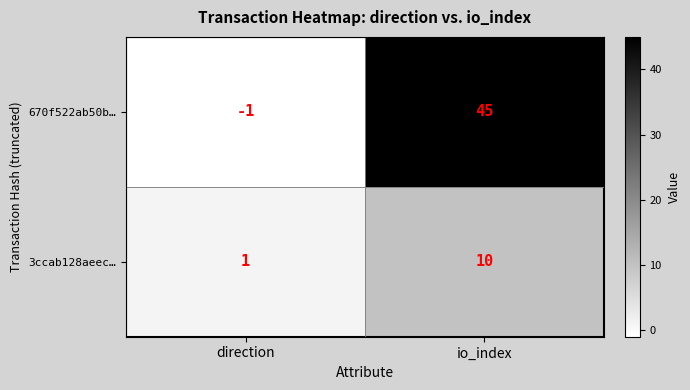

Which series changed the most between direction and io_index?

670f522ab50b…